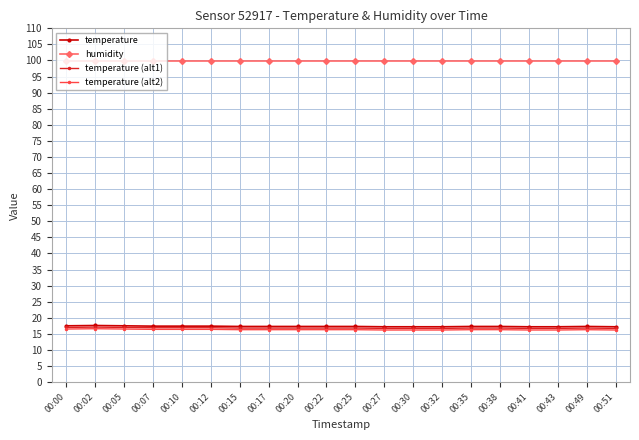

What is the average value of the temperature (alt1) series?

16.8